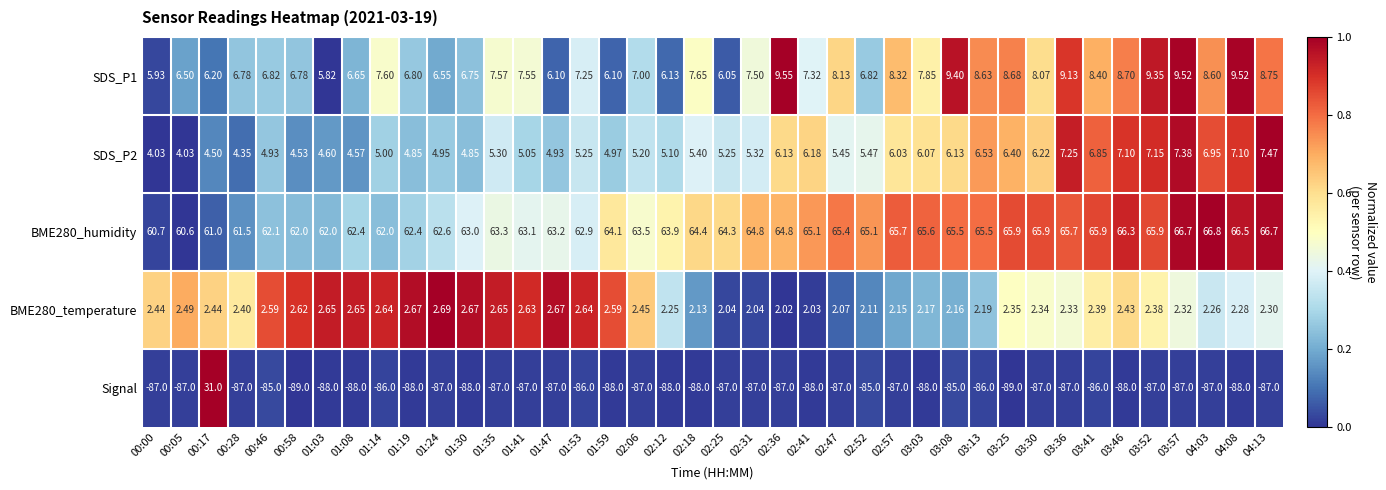

Which series changed the most between 02:25 and 02:52?

Signal